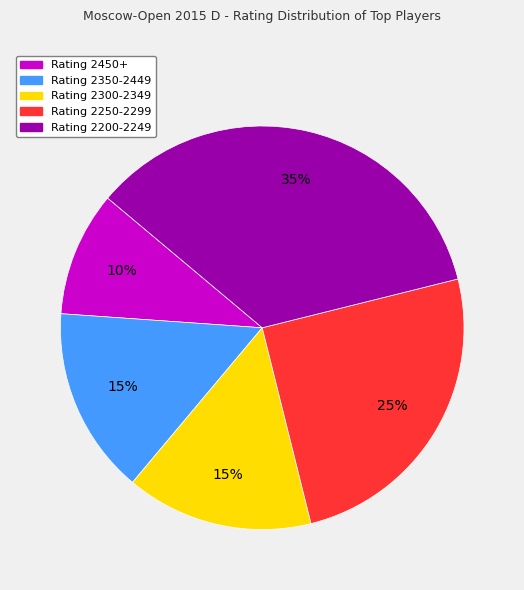

How many slices are in this pie chart?

5